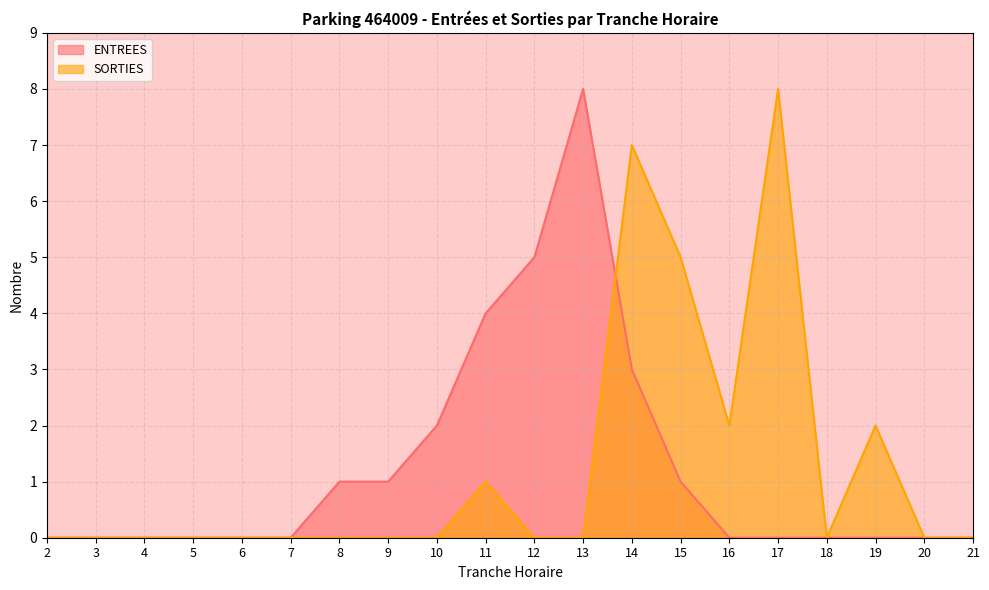

The ENTREES series shows 0 at 19. True or false?

True